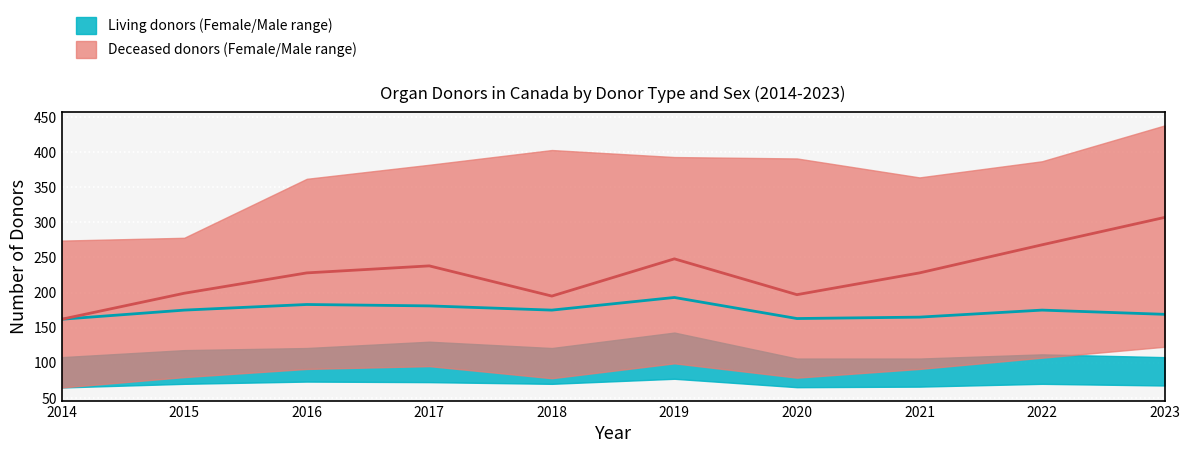

In Deceased Canada Female, how many points are higher than both neighbors (excluding endpoints)?

2